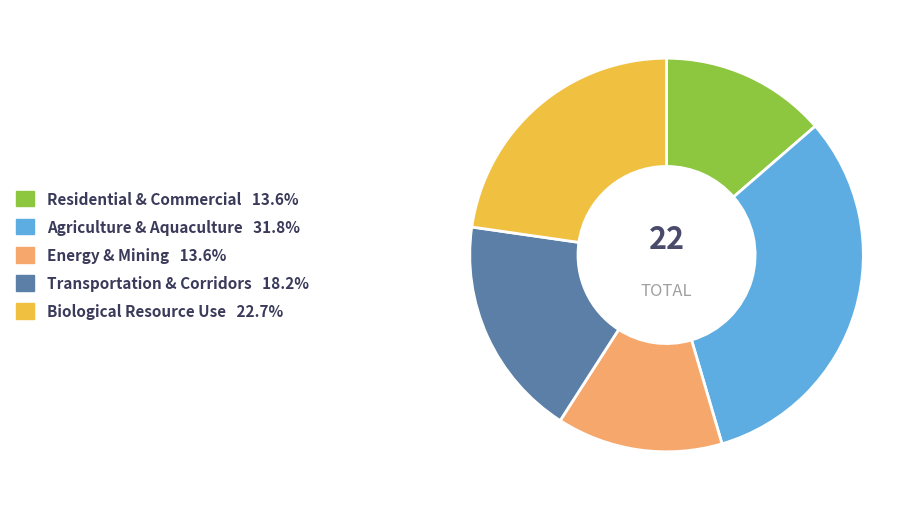

Does Transportation & Corridors 18.2% account for over 50% of the chart?

No